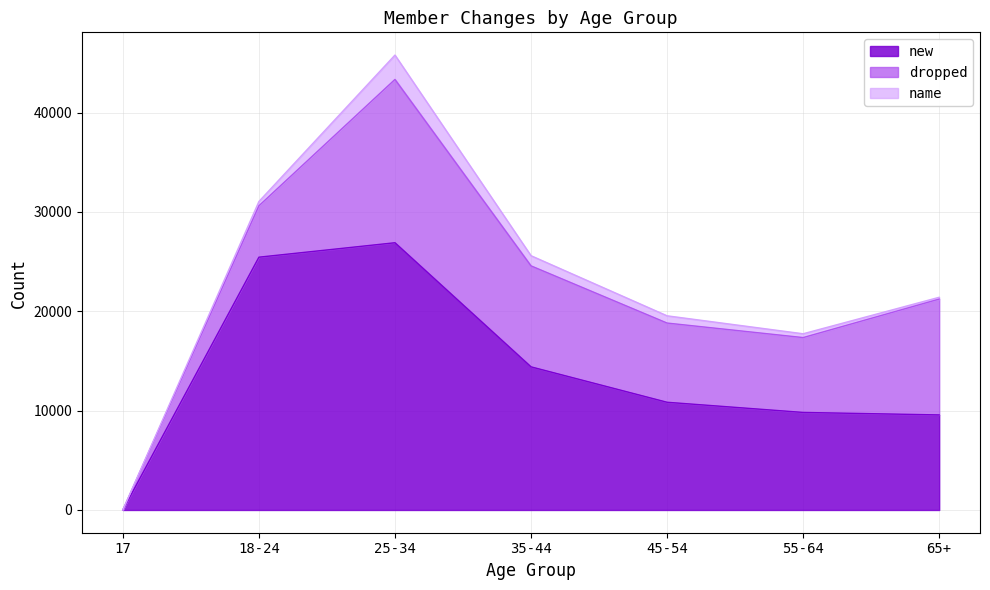

At which label is new closest to 13452?

35-44